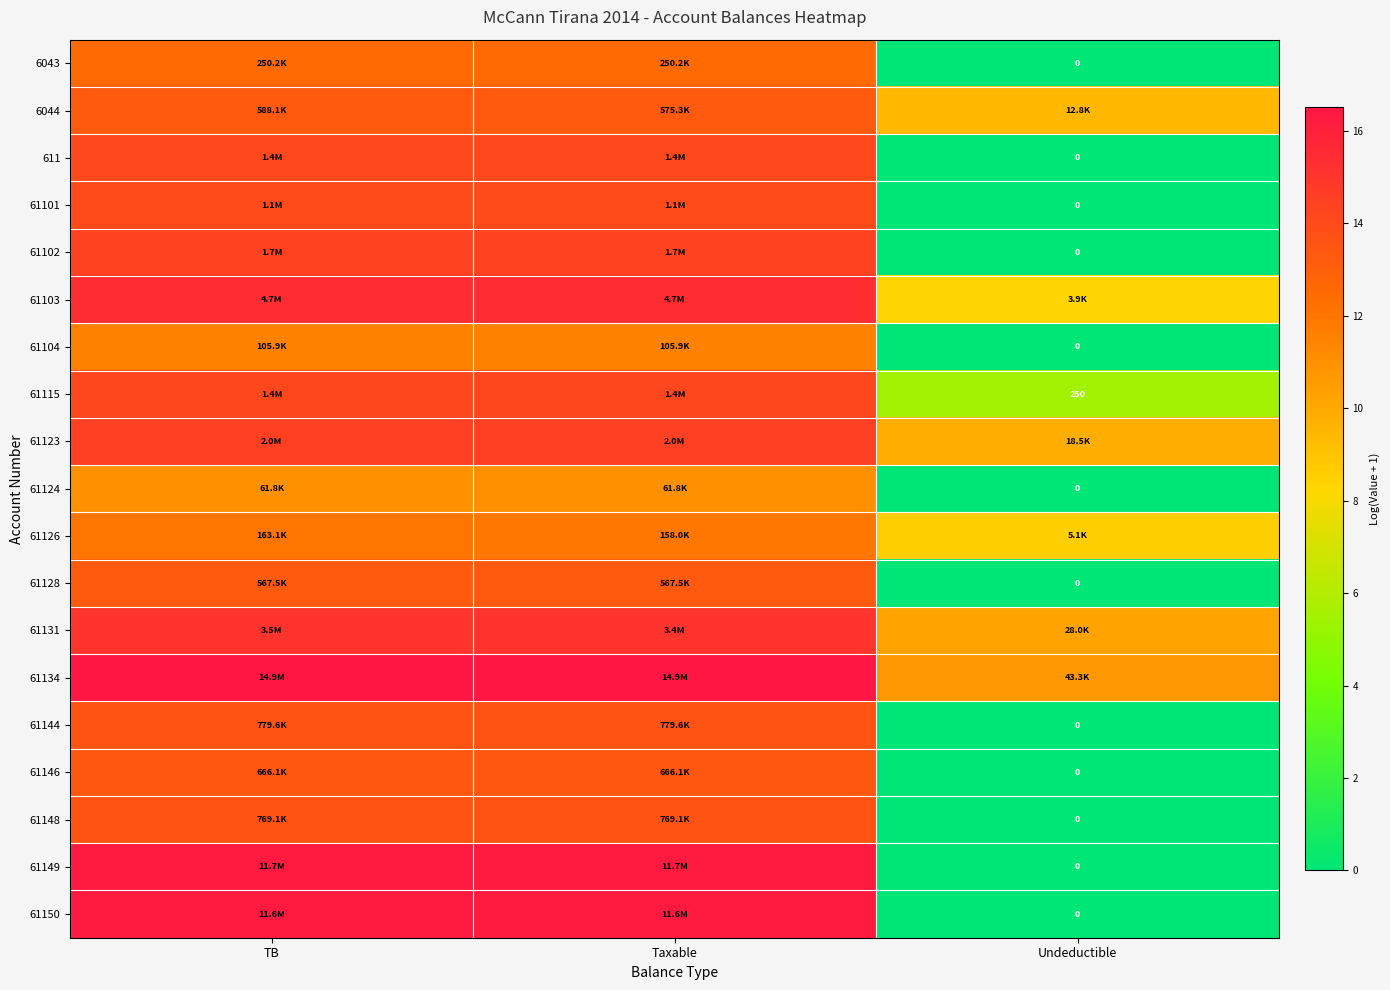

At which category does the chart reach its peak across all series?

TB